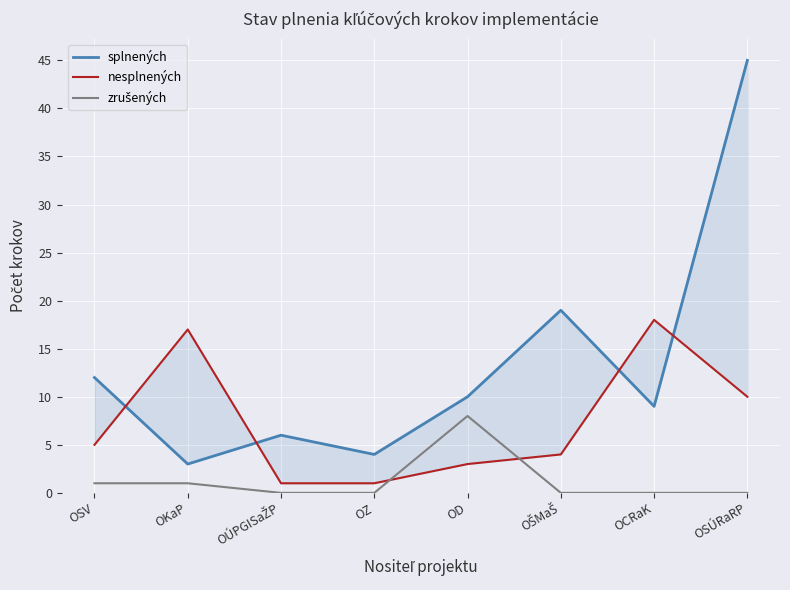

True or false: zrušených and splnených cross at least once.

False